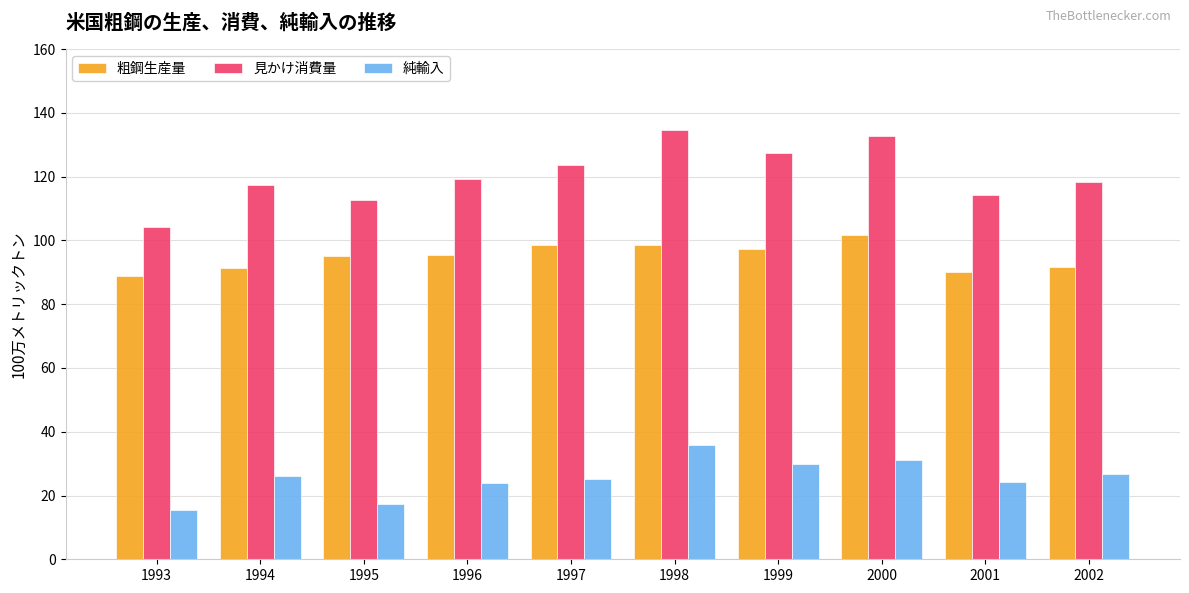

What is the smallest value displayed?

15.6